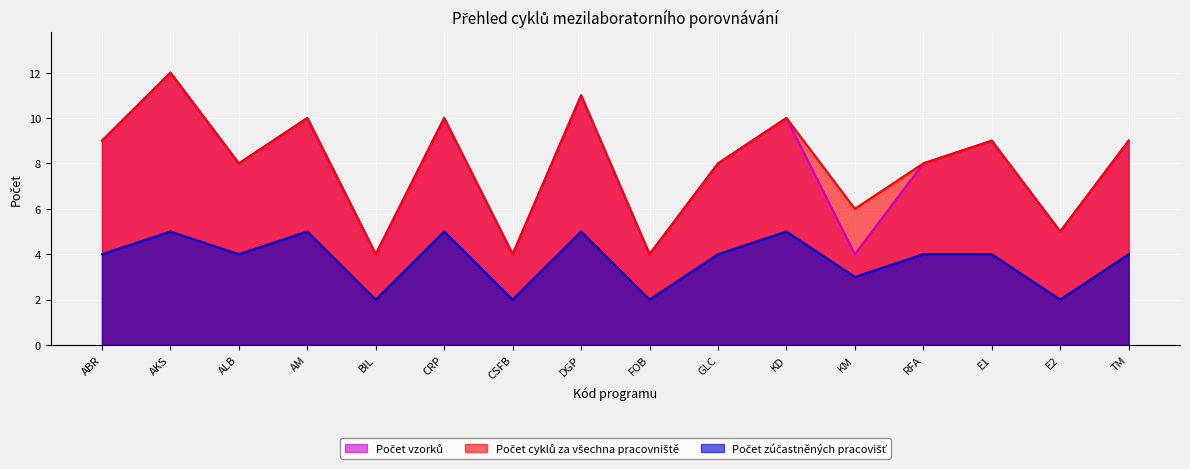

True or false: Počet cyklů za všechna pracovniště and Počet vzorků cross at least once.

False